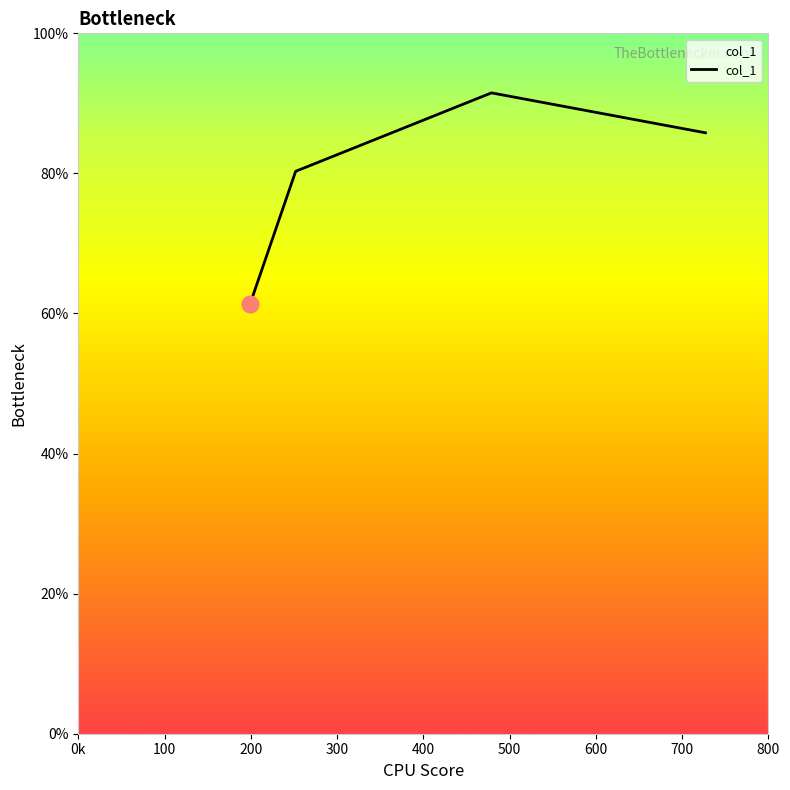

How many interior local peaks (higher than both neighbors) does the data have?

1